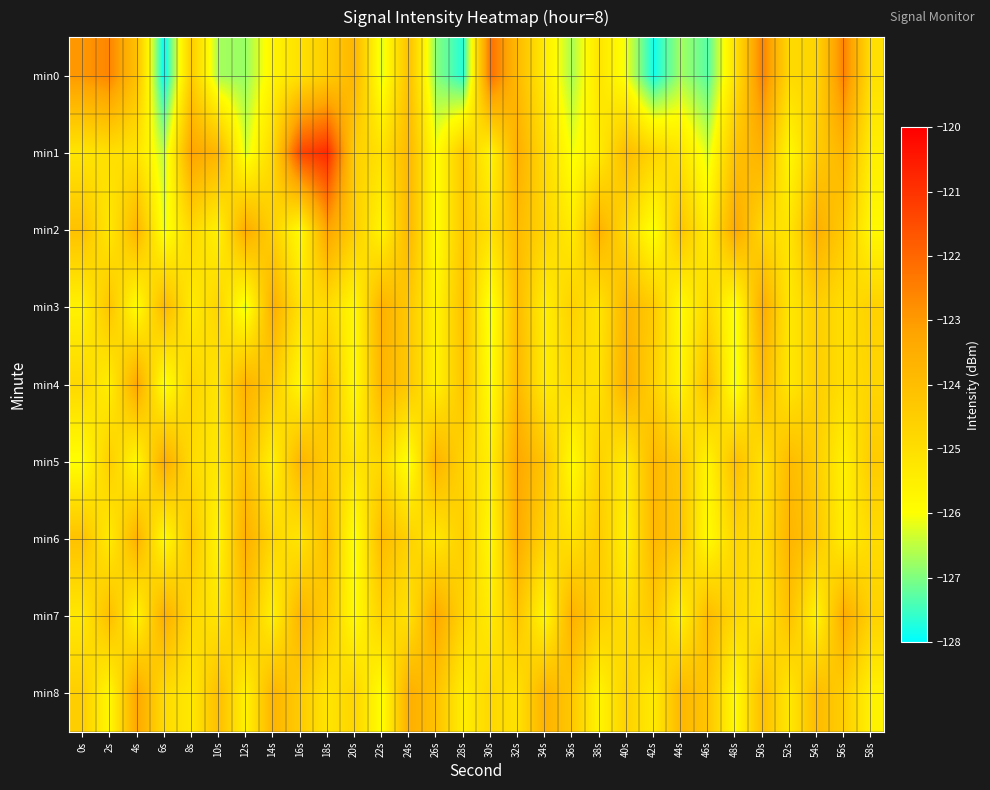

How many data points does each series have?

30